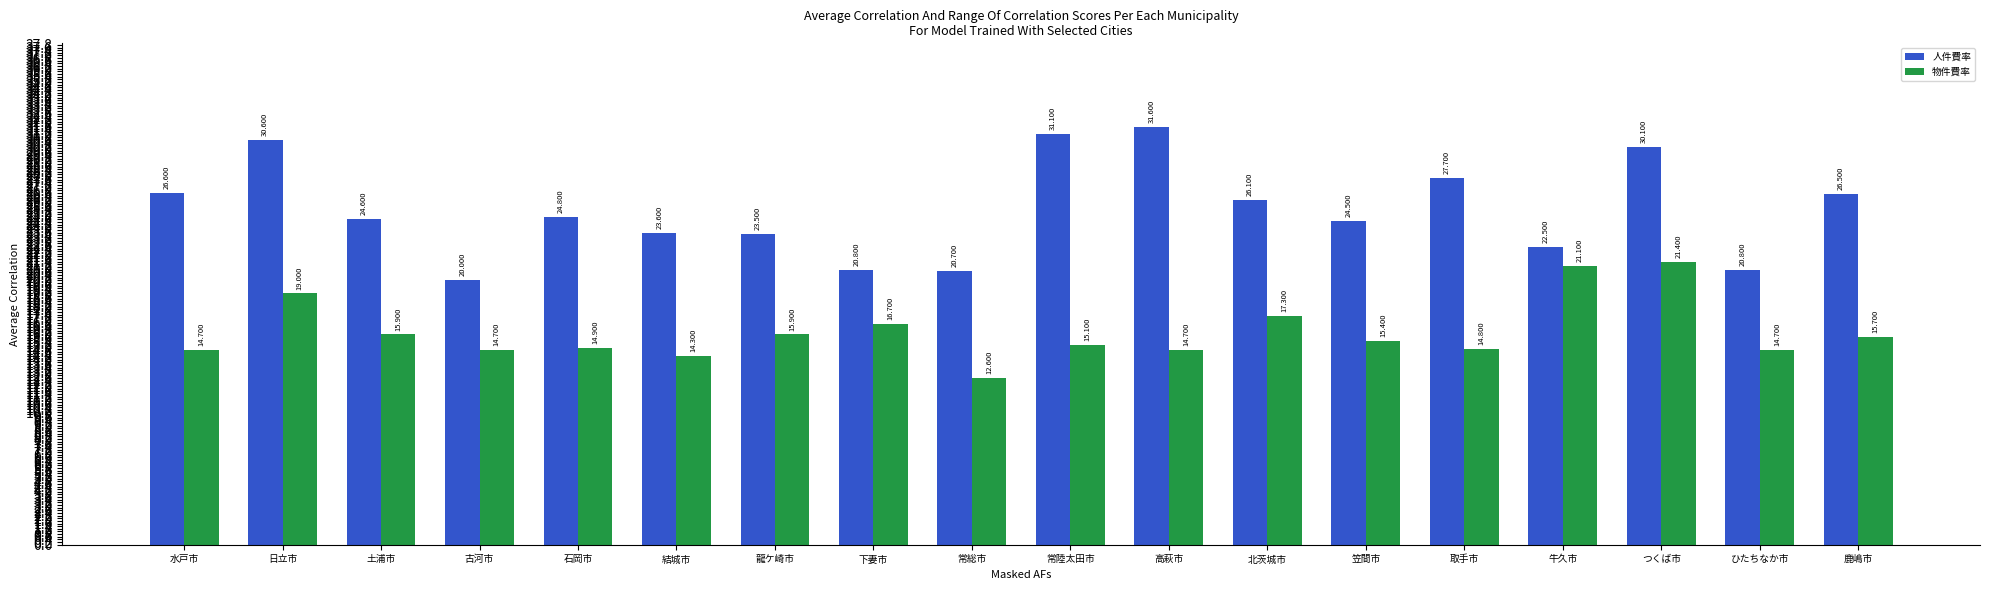

Where does the 物件費率 series first go above 15?

日立市